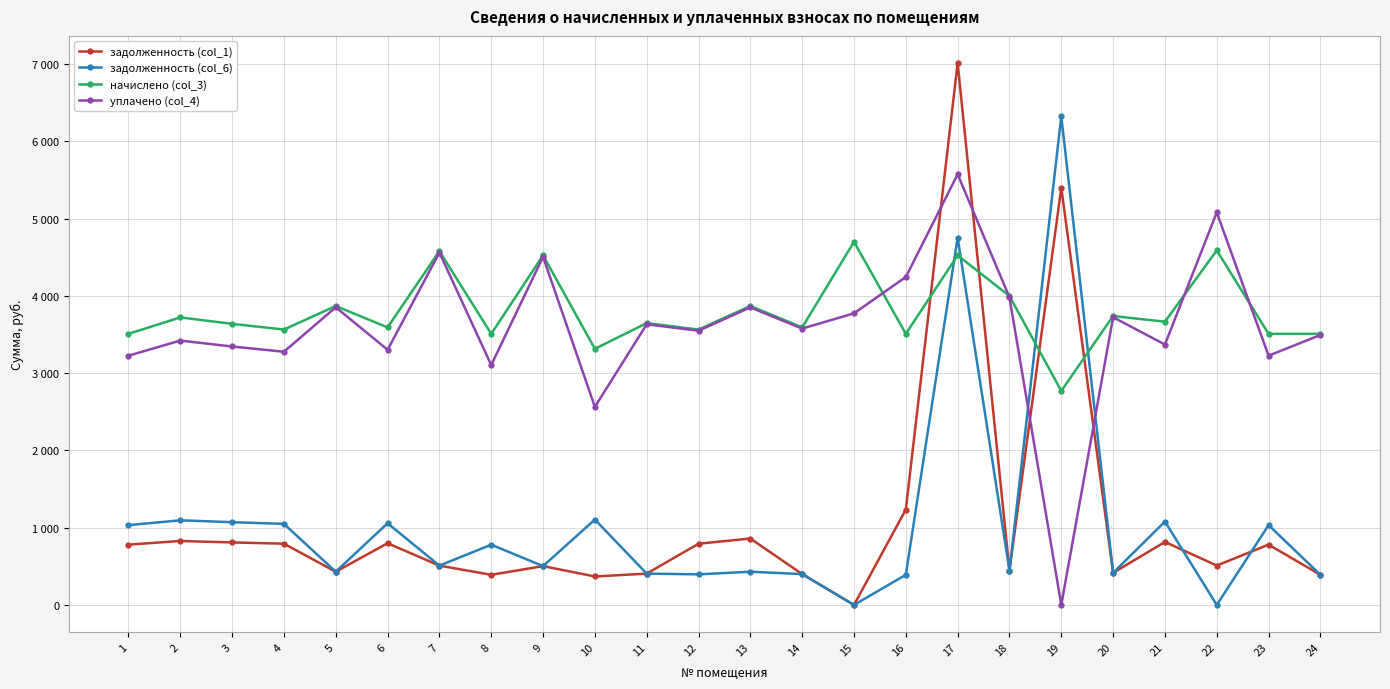

Between 4 and 21, which series saw the biggest shift?

начислено (col_3)